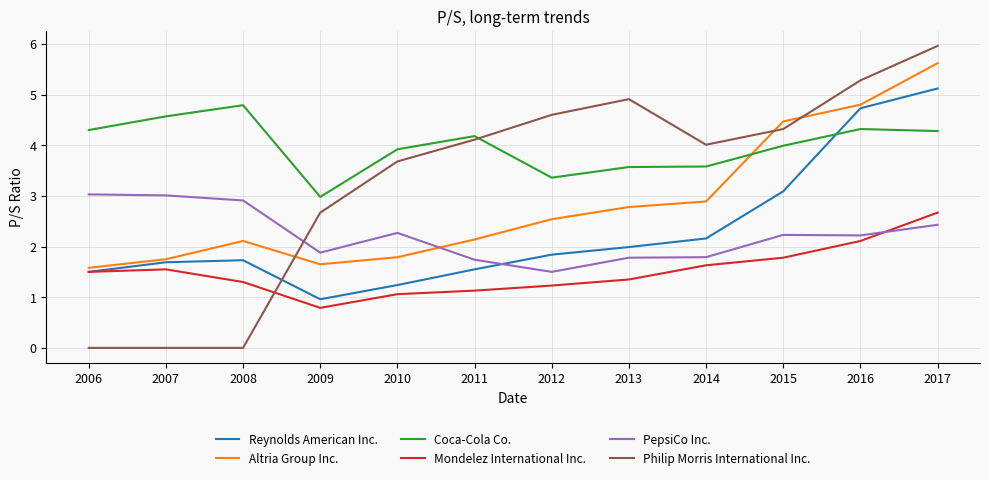

What is the sum of the Mondelez International Inc. values at 2008 and 2015?

3.1